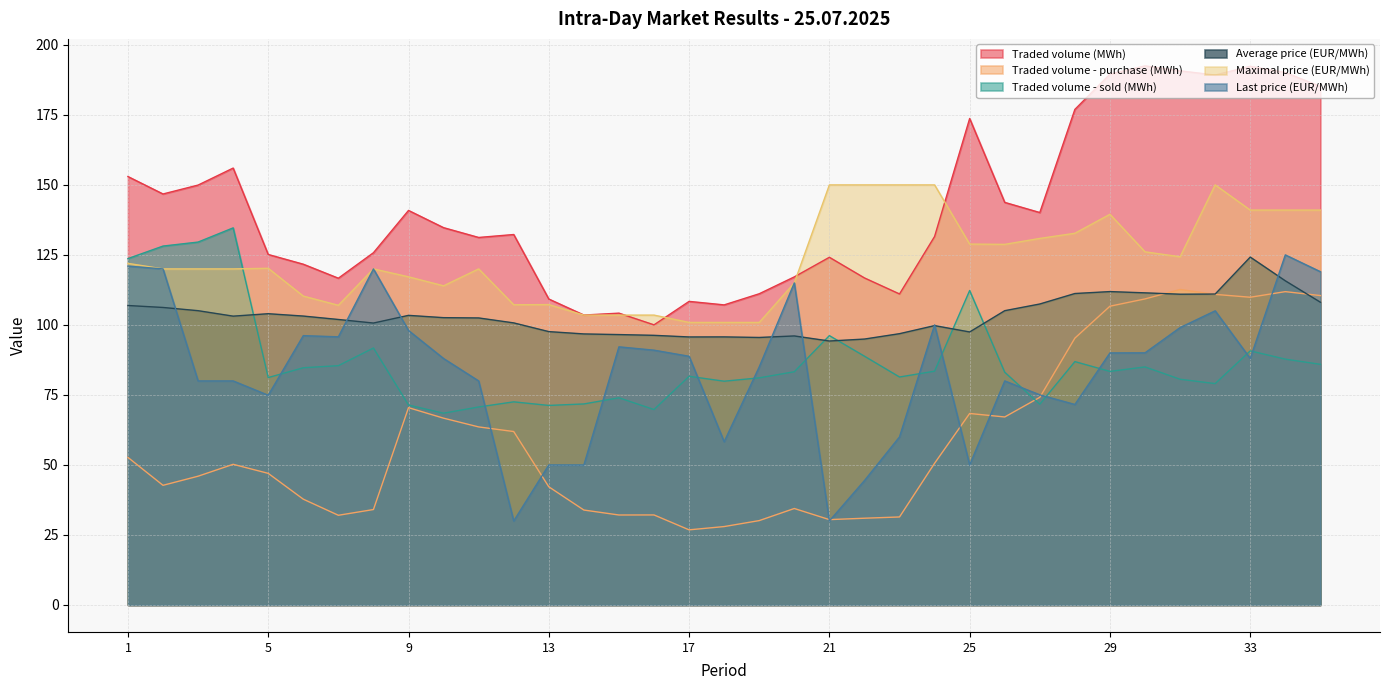

What is the difference between the second highest and second lowest values in the Last price (EUR/MWh) series?

91.0